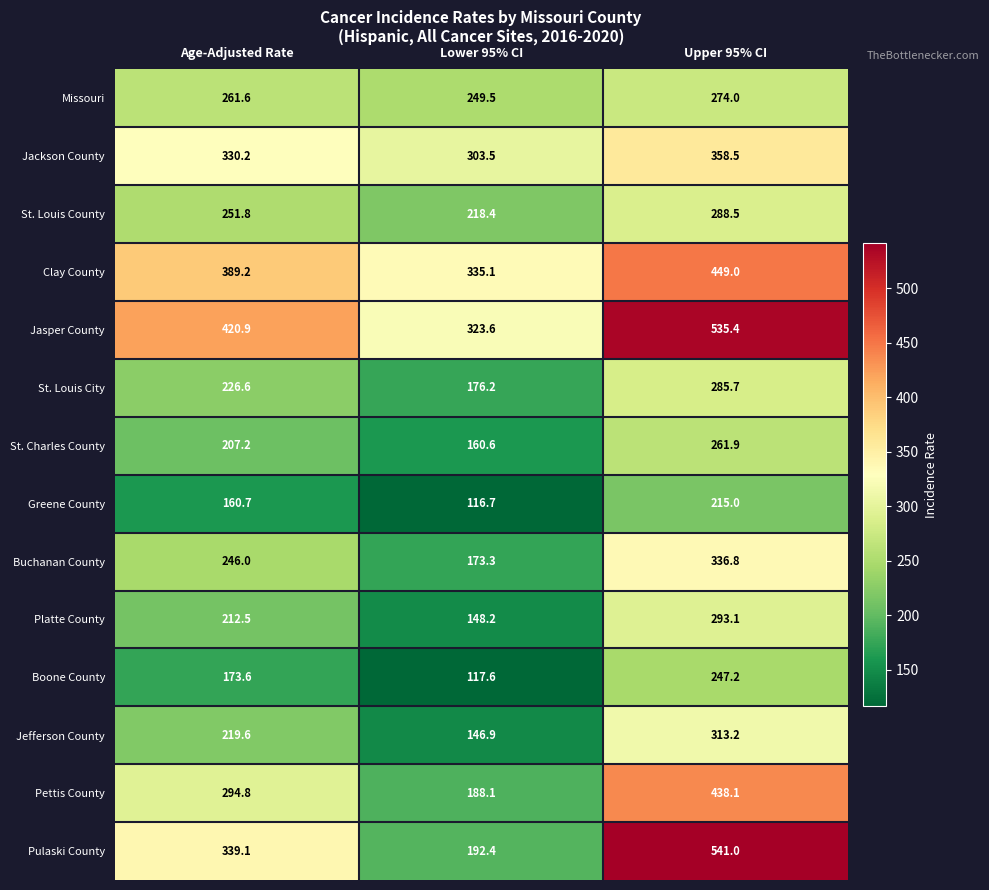

What is the maximum value for Missouri?

274.0